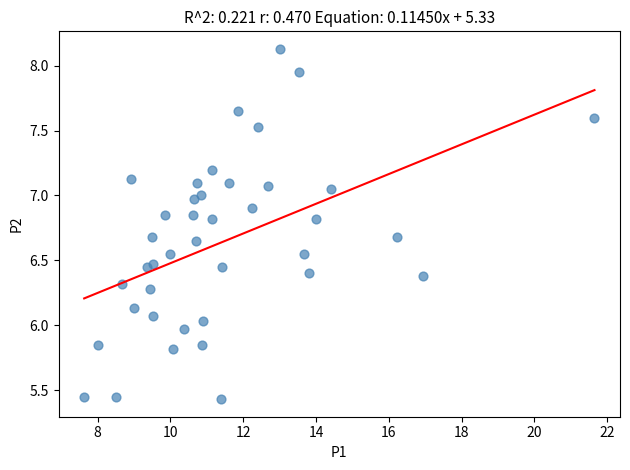

What is the range of X values (max minus min)?

14.0